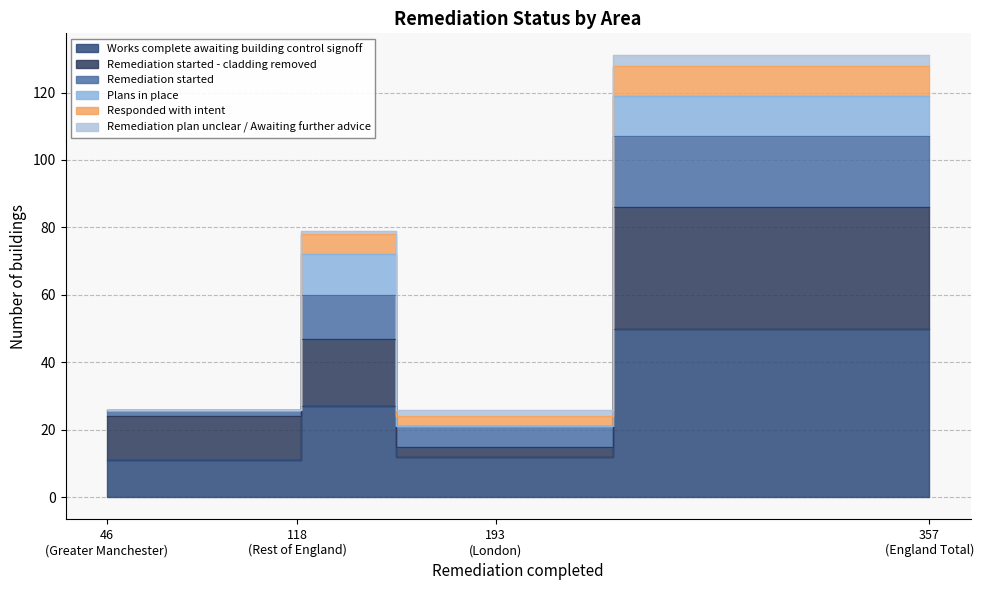

What is the highest value of the Works complete awaiting building control signoff series?

50